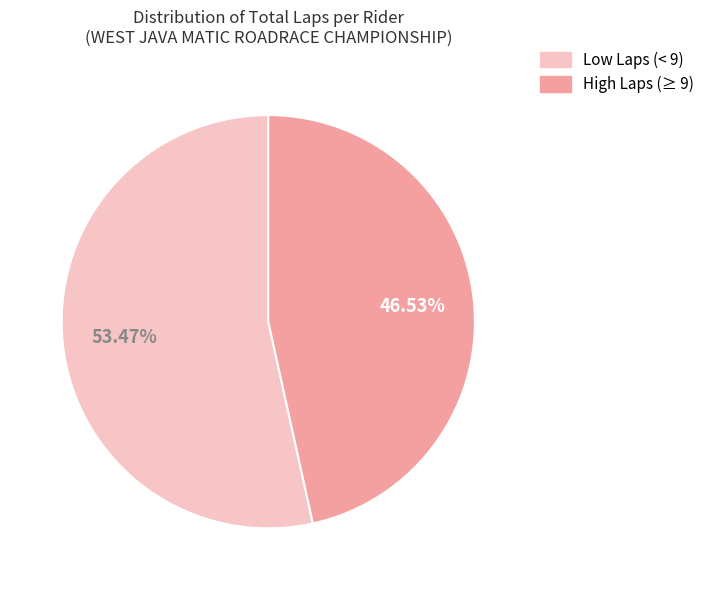

How many segments does this pie chart have?

2